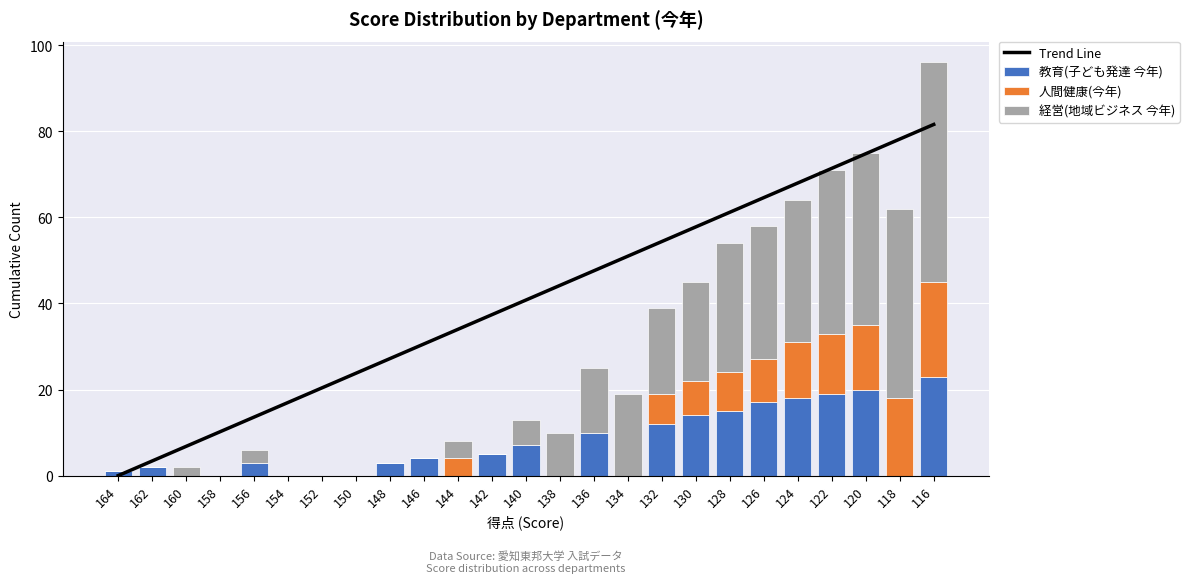

At which label does 教育(子ども発達 今年) reach its peak?

116